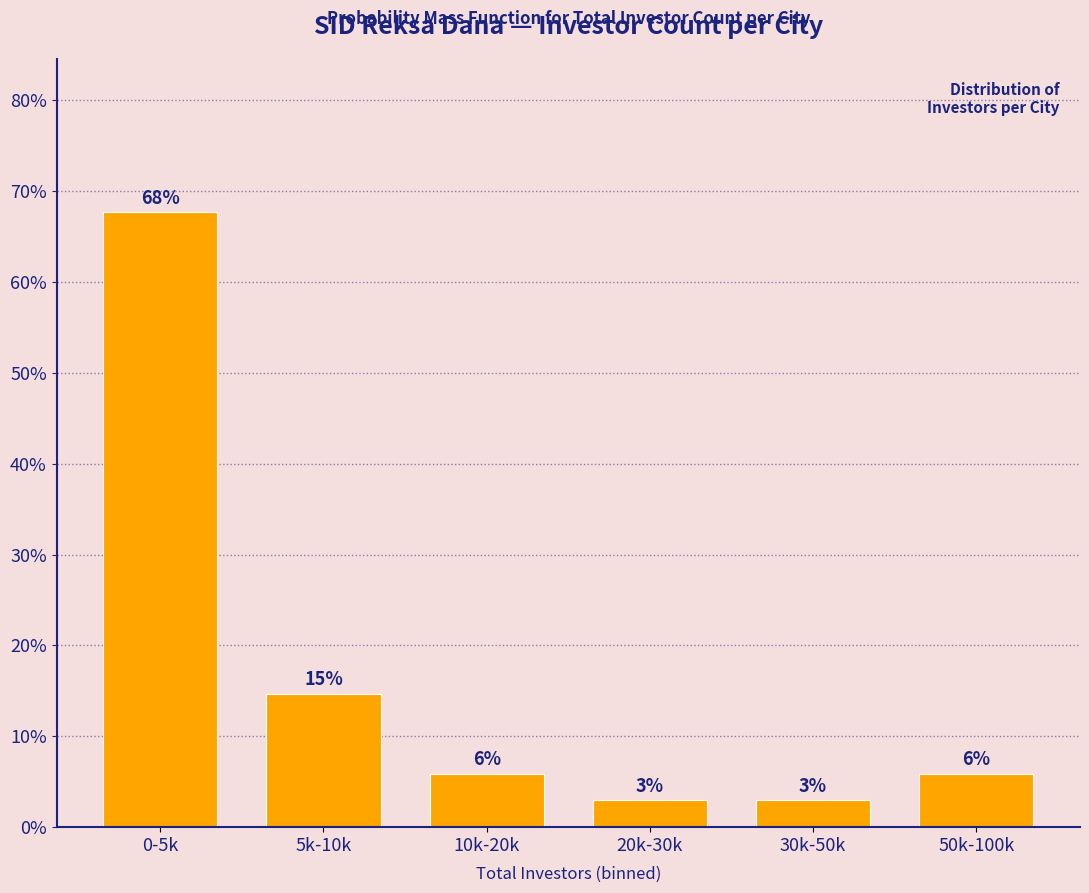

Does the chart contain any negative values?

No